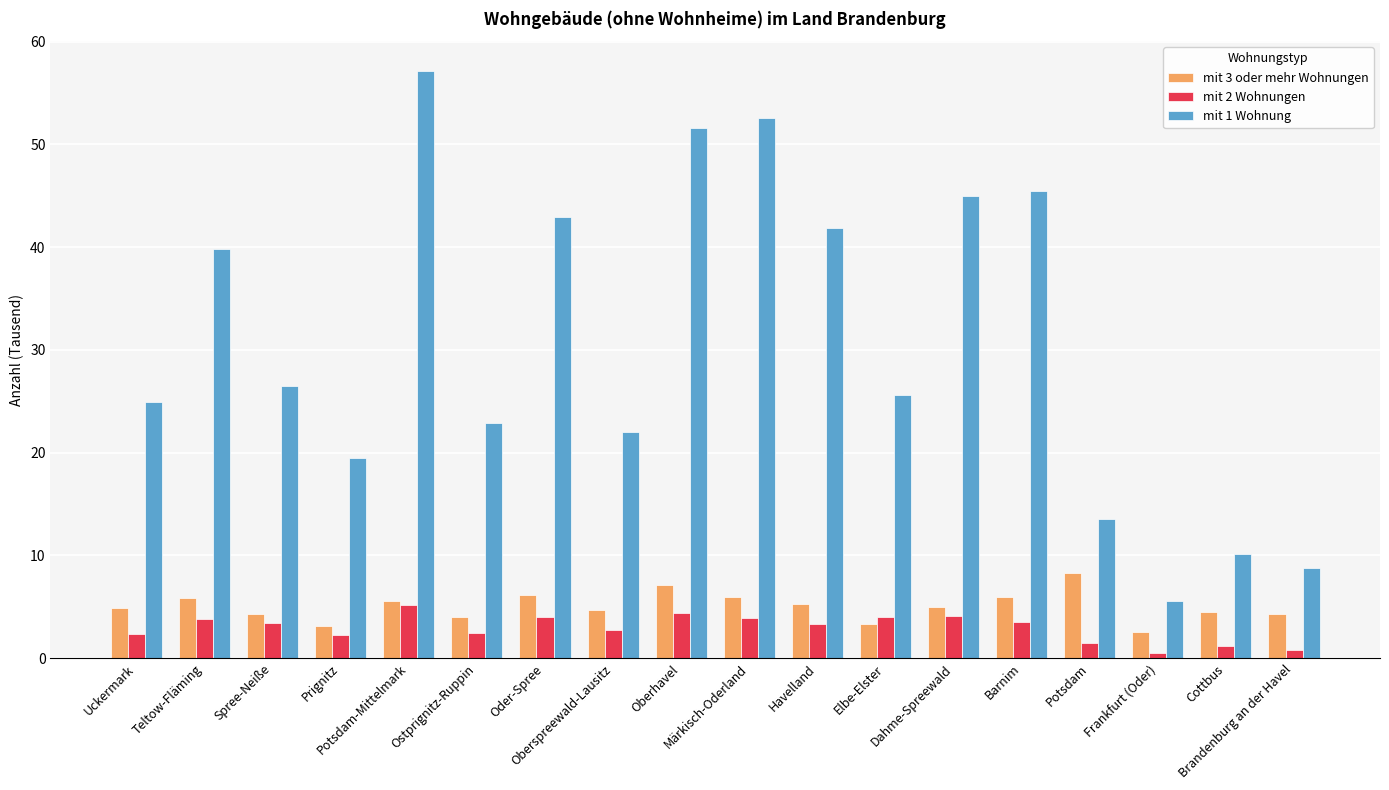

Read the mit 3 oder mehr Wohnungen value at Barnim.

6.0